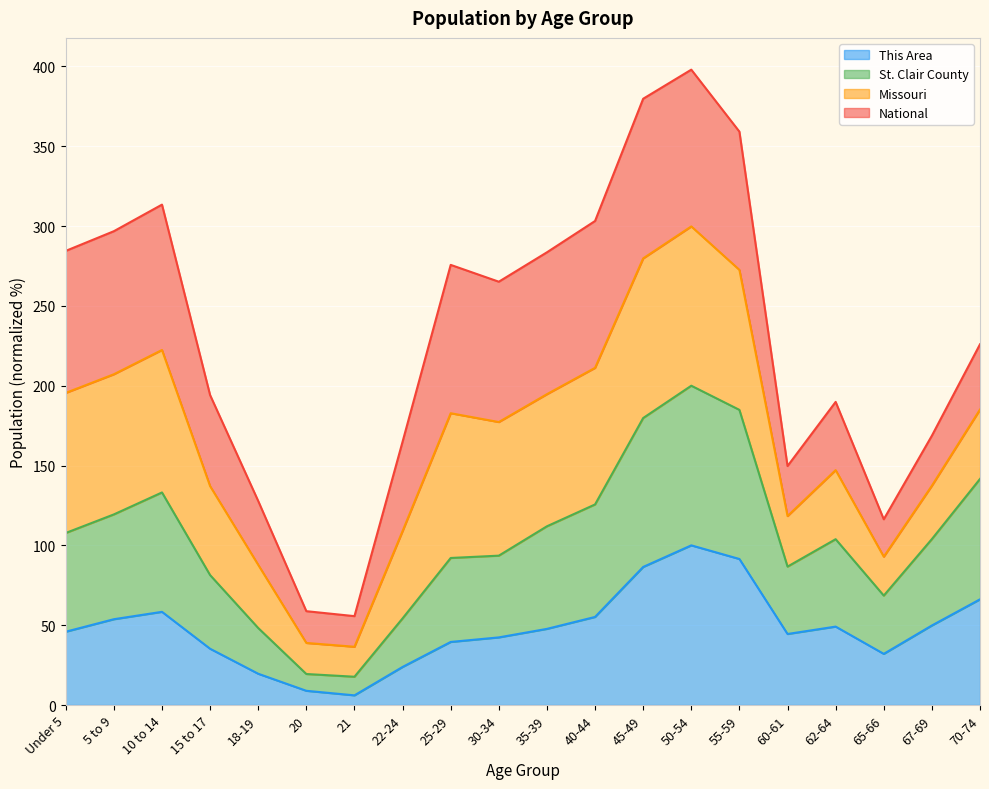

What is the total value across all series at 5 to 9?

296.8